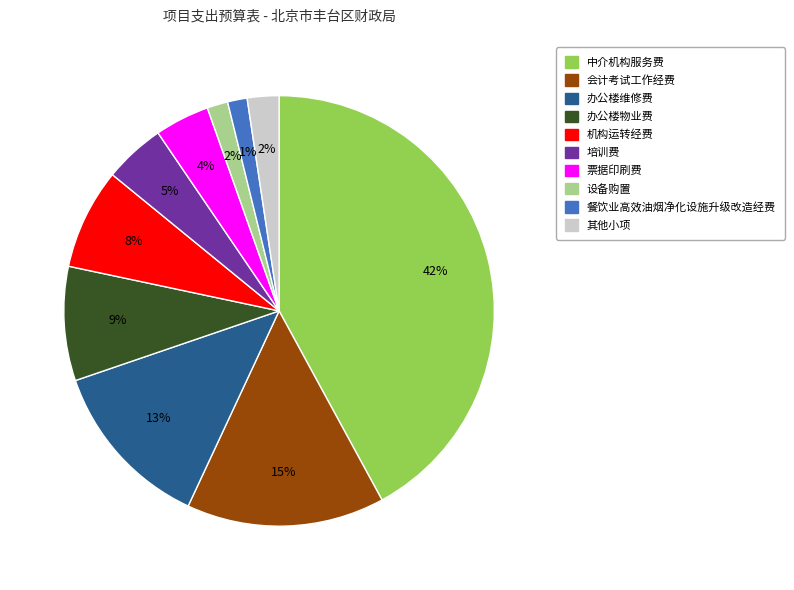

To the nearest percent, what is the average slice percentage?

10%